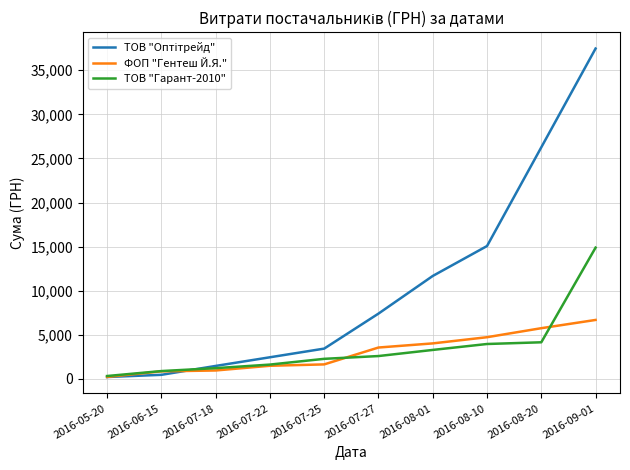

What is the sum of all ТОВ "Гарант-2010" values?

35238